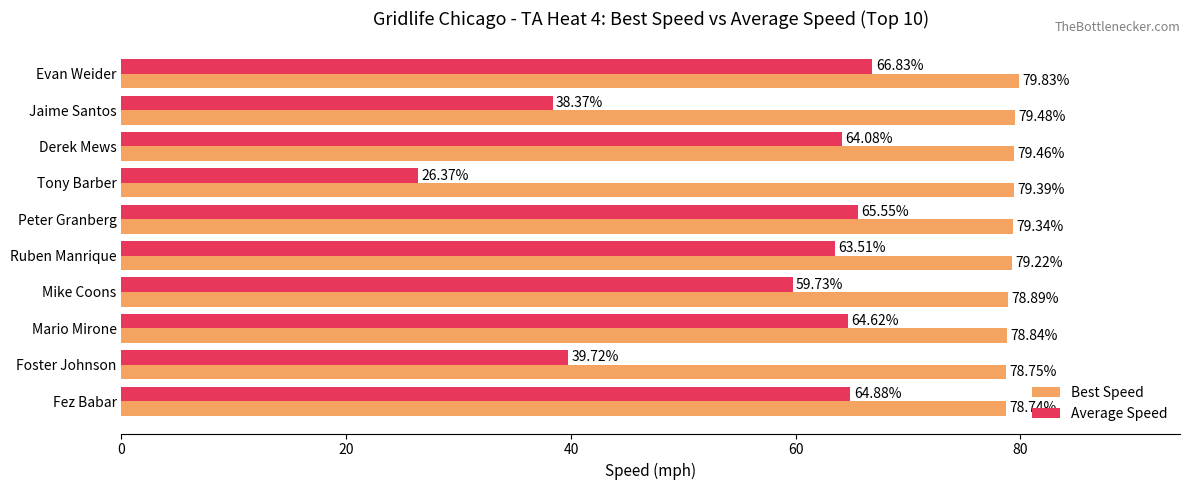

What is the total value across all series at Ruben Manrique?

142.7